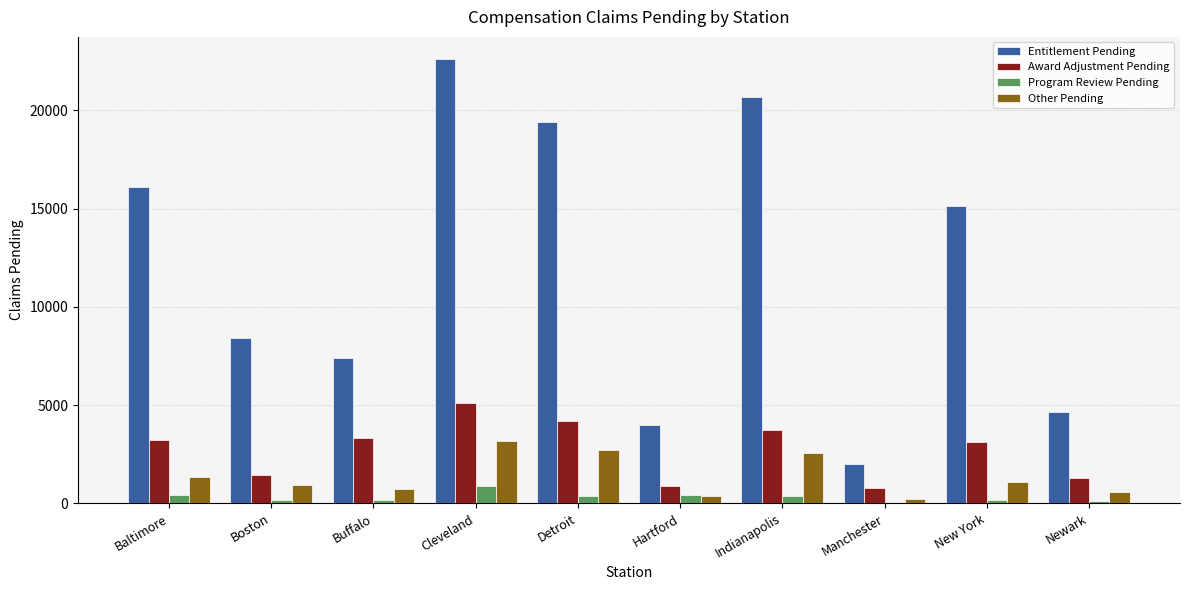

Which series has the largest total across all categories?

Entitlement Pending